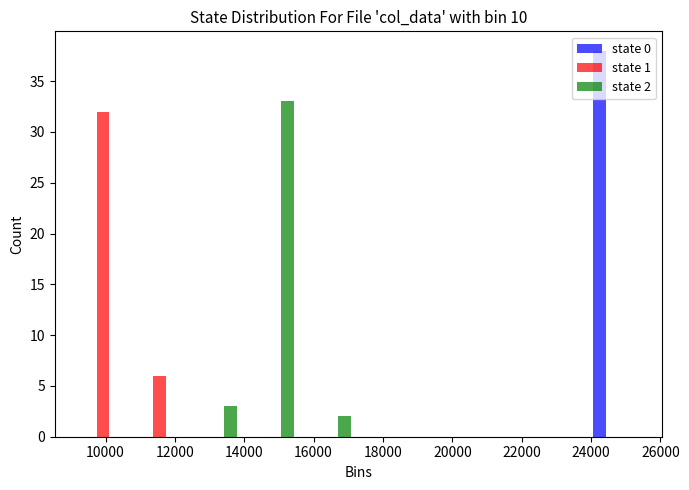

In the state 0 series, which range on the x-axis has the tallest bar?

23800 to 25400